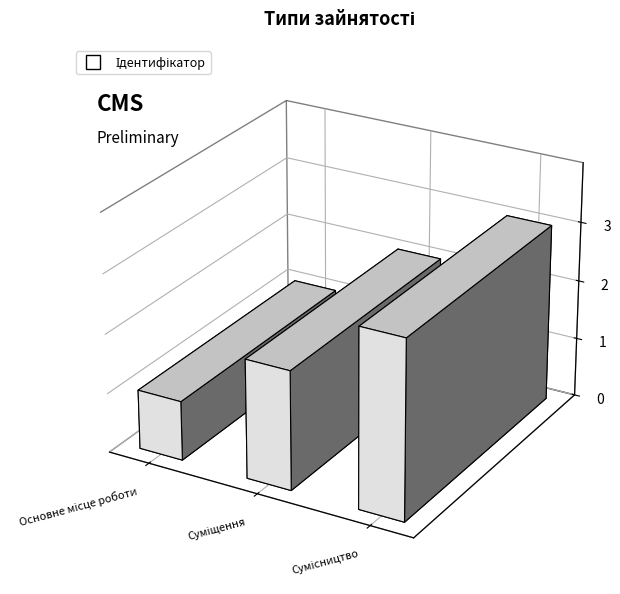

What is the value of the 3rd bar from the left?

3